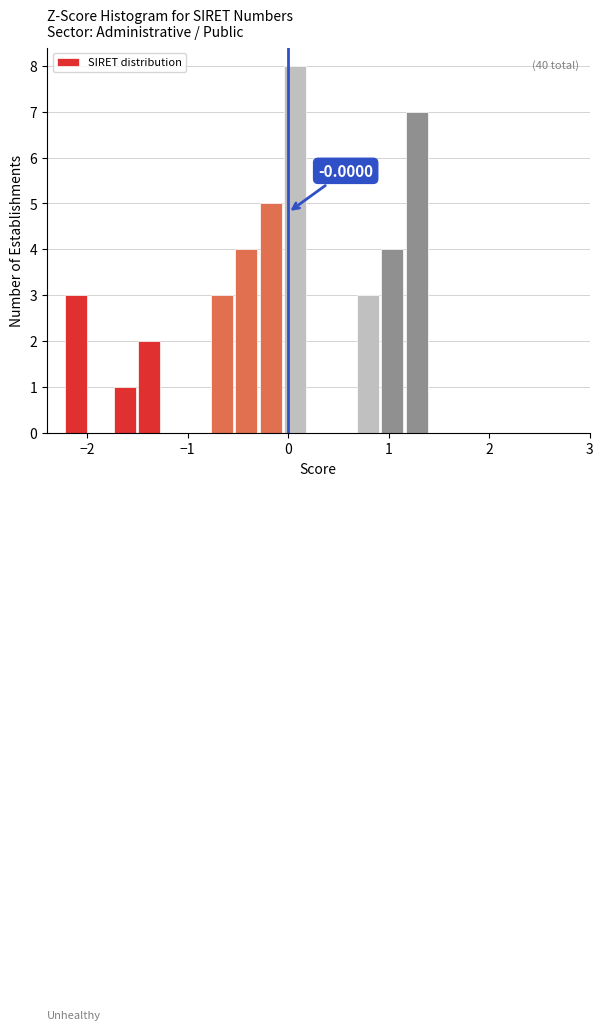

Around what value on the x-axis is the tallest bar? Give the approximate position of its centre, as read against the axis.

0.1